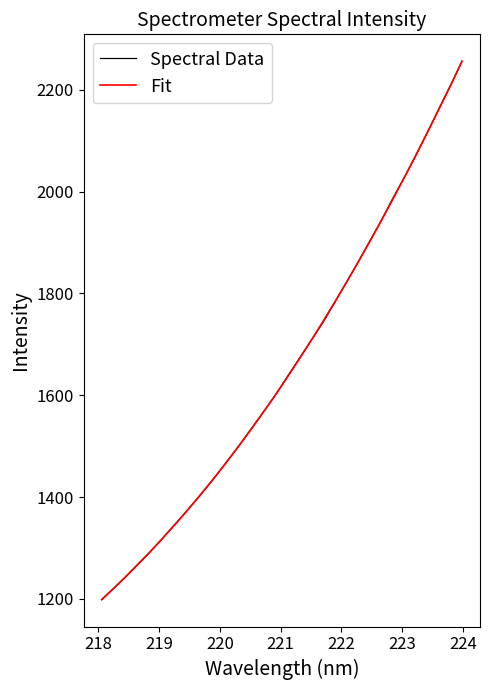

How many categories are shown in the chart?

32